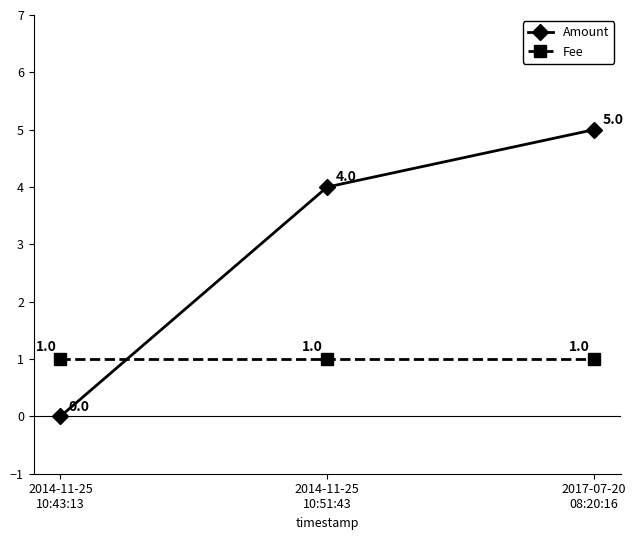

Which series has the widest spread of values?

Amount